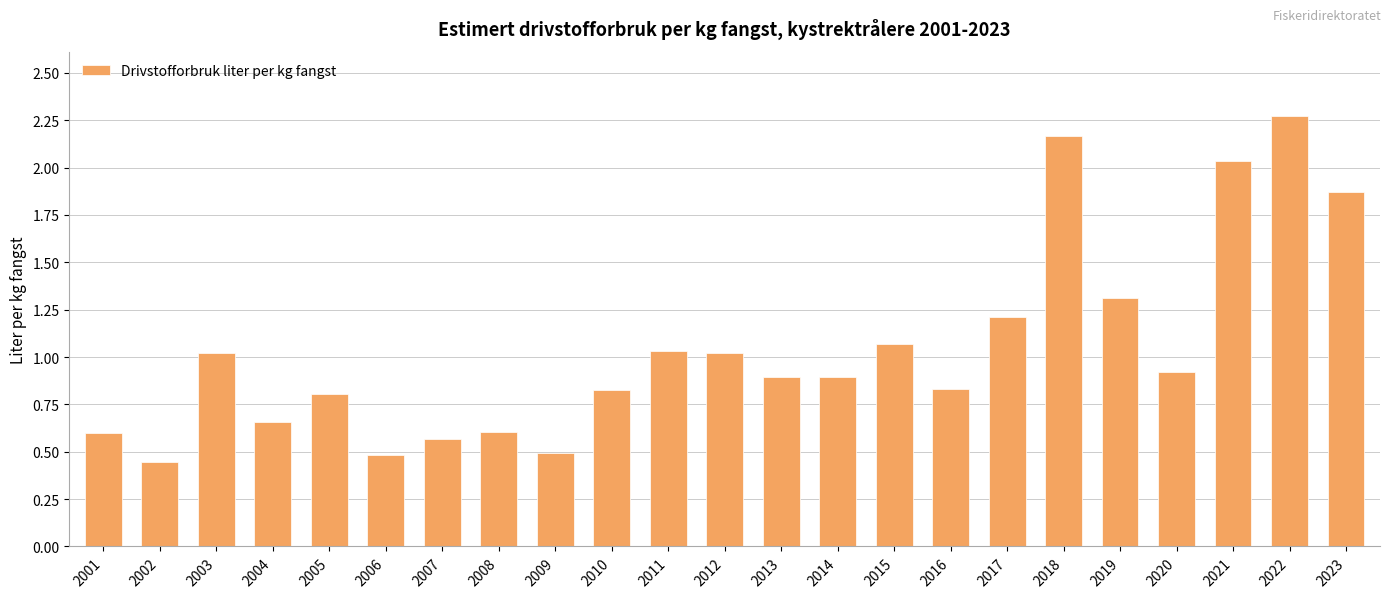

What is the value of the 13th bar from the left?

0.9